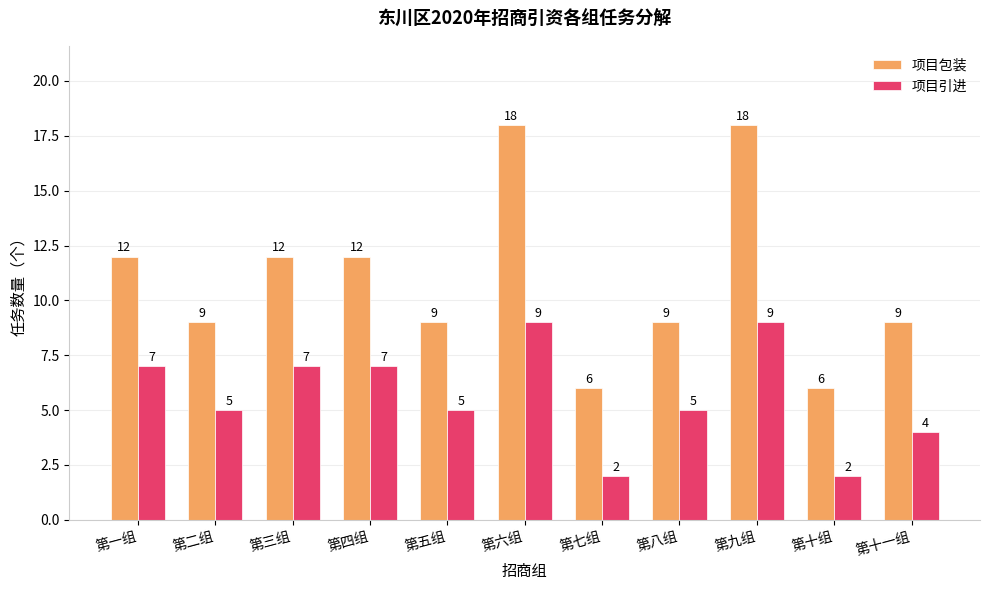

Rank the series by their maximum value, from highest to lowest.

项目包装, 项目引进